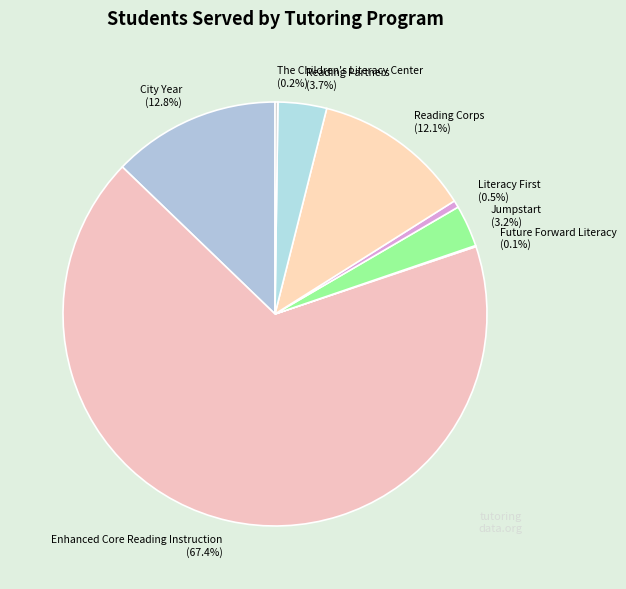

Which slice represents more than half of the pie?

Enhanced Core Reading Instruction